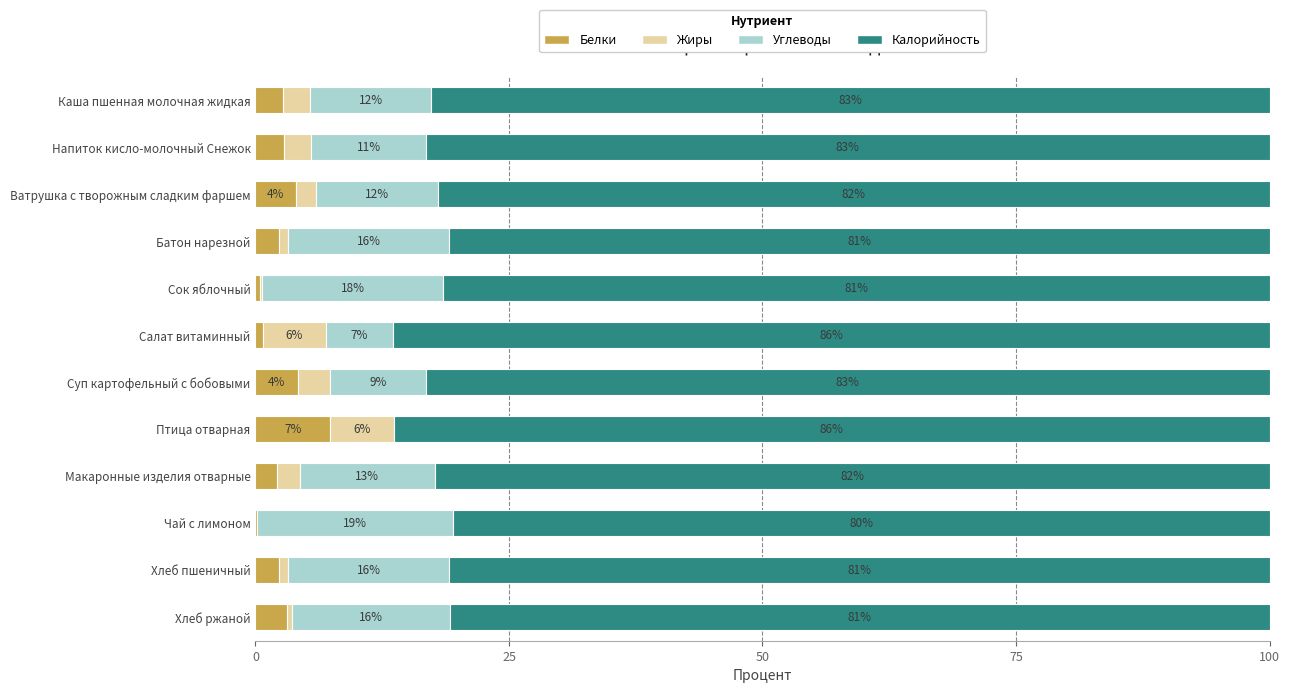

What is the highest value of the Белки series?

7.3